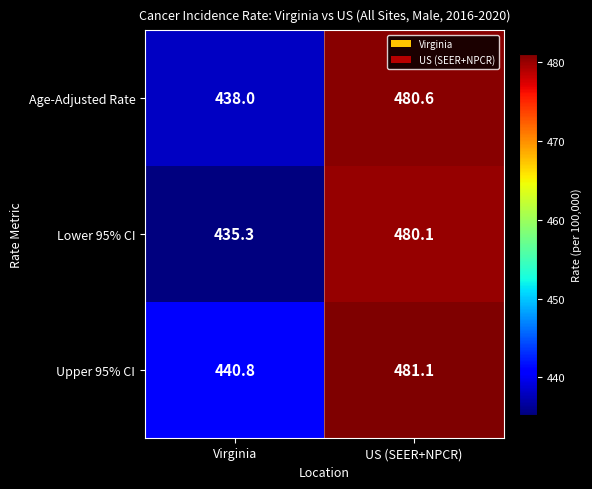

Where does the Lower 95% CI series first go above 480?

US (SEER+NPCR)